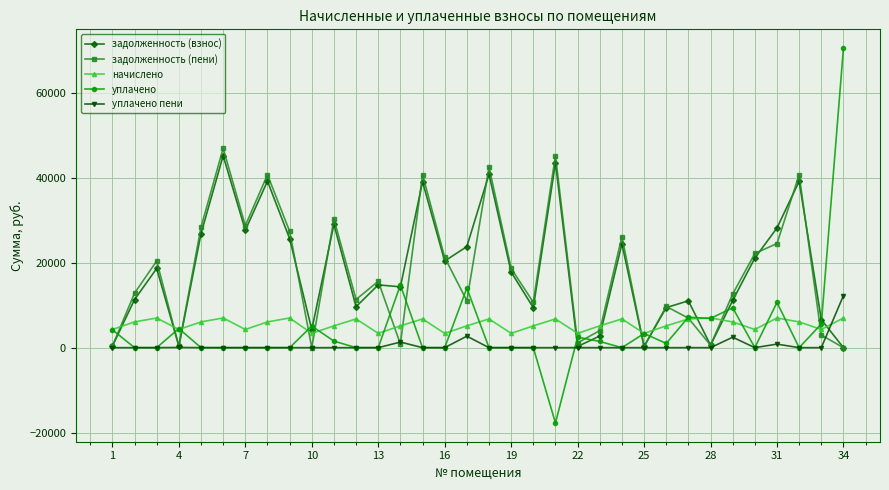

At how many categories does at least one series exceed 33619?

7